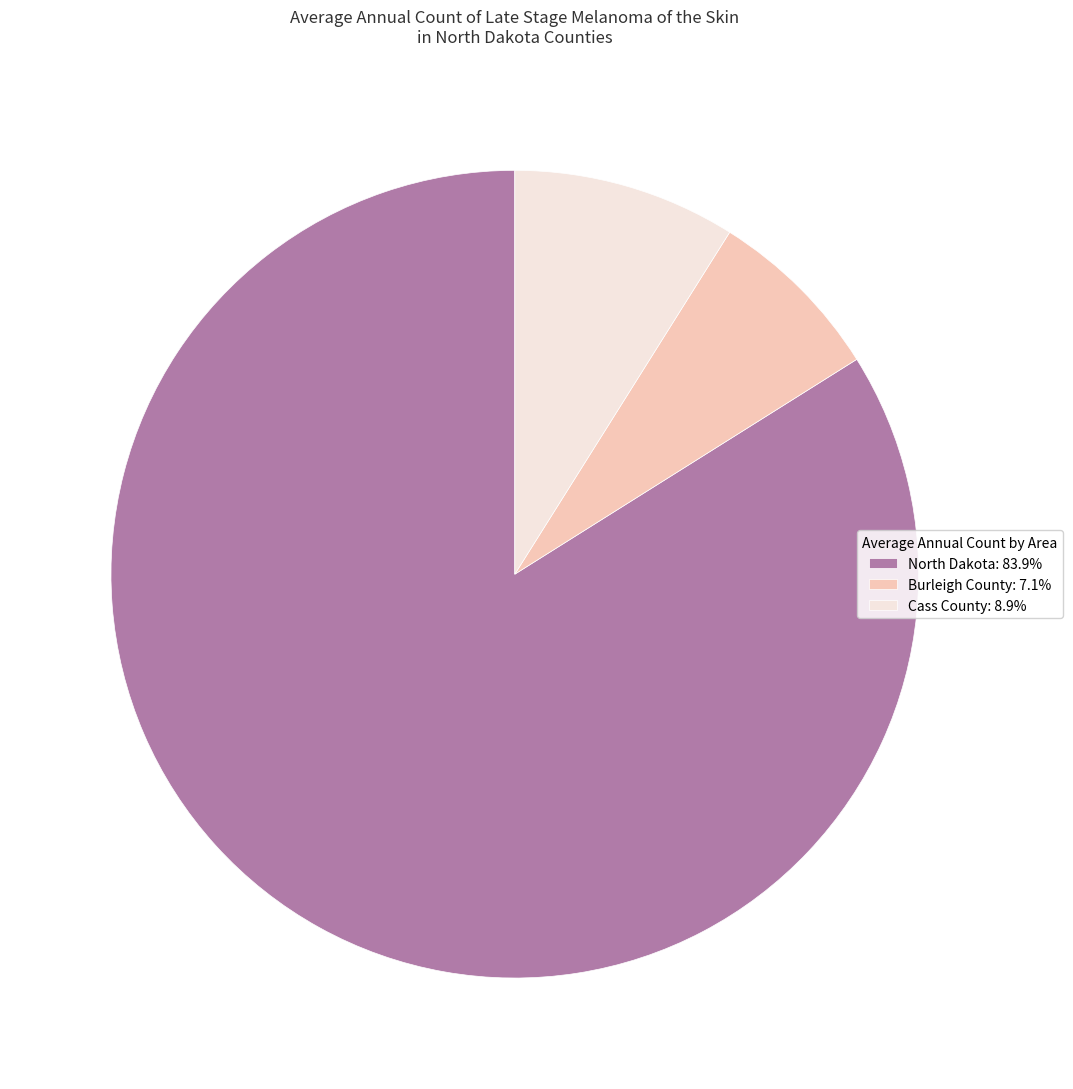

Which category has the smallest portion of the pie?

Burleigh County